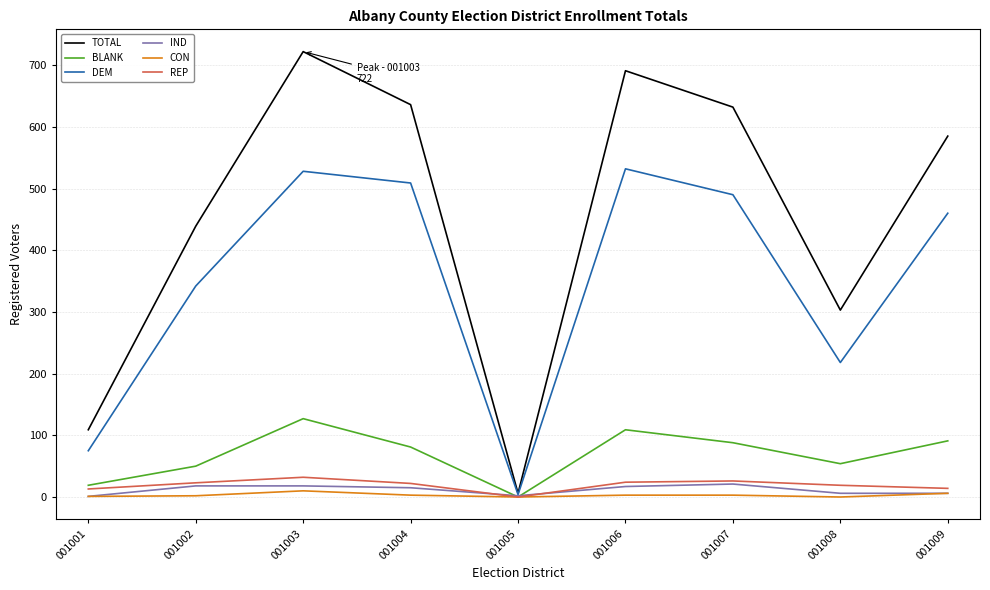

Which category has the highest value across all series?

001003